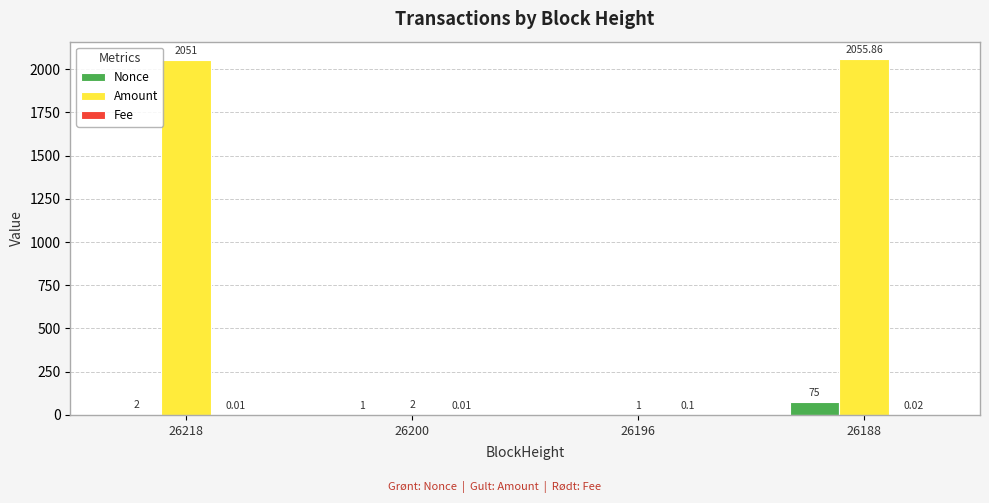

Which series has the largest total across all categories?

Amount